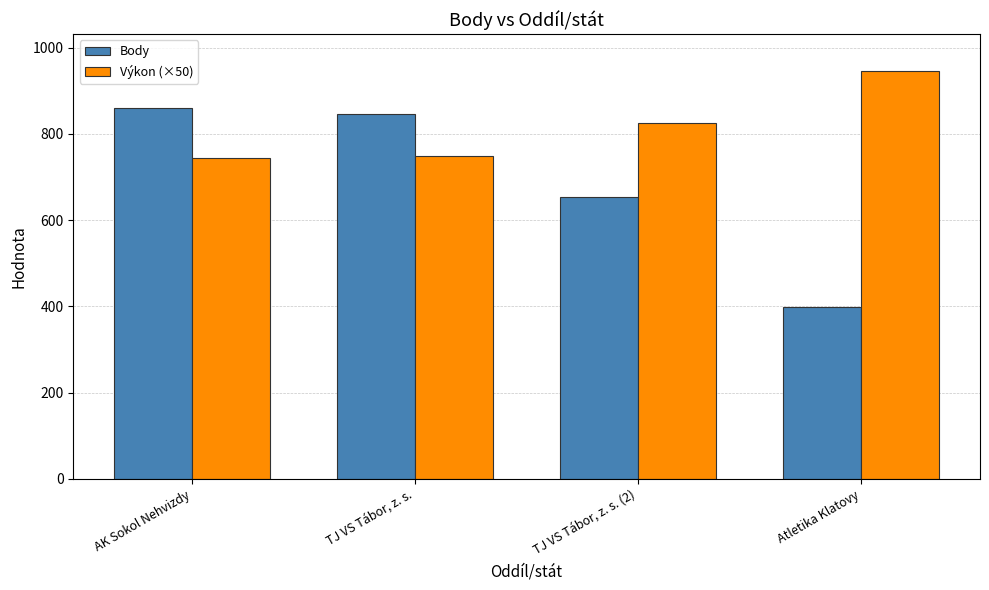

How many values in the Výkon (×50) series are below 825?

2